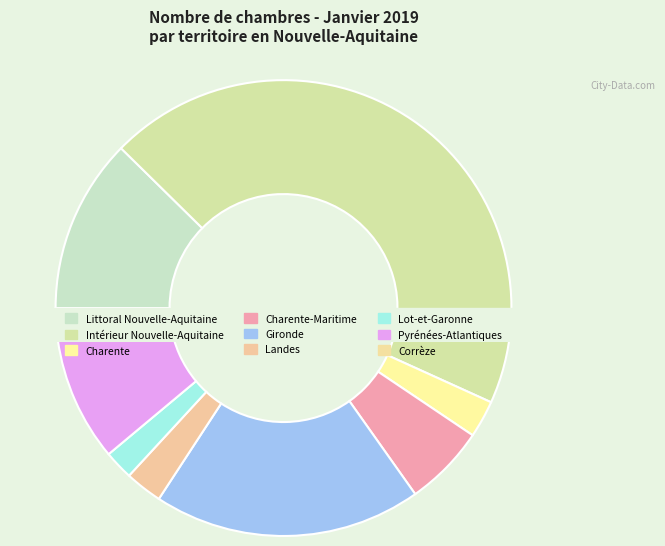

Which category has the smallest portion of the pie?

Lot-et-Garonne